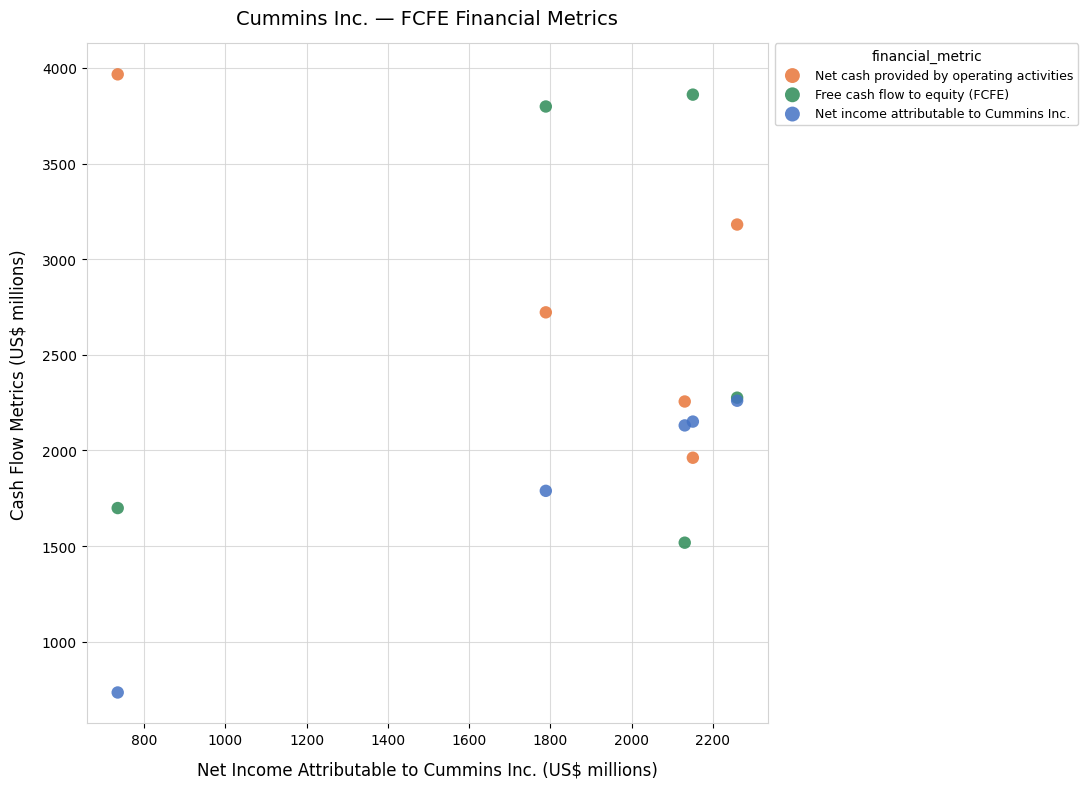

Which series has the widest spread of Y values?

Free cash flow to equity (FCFE)